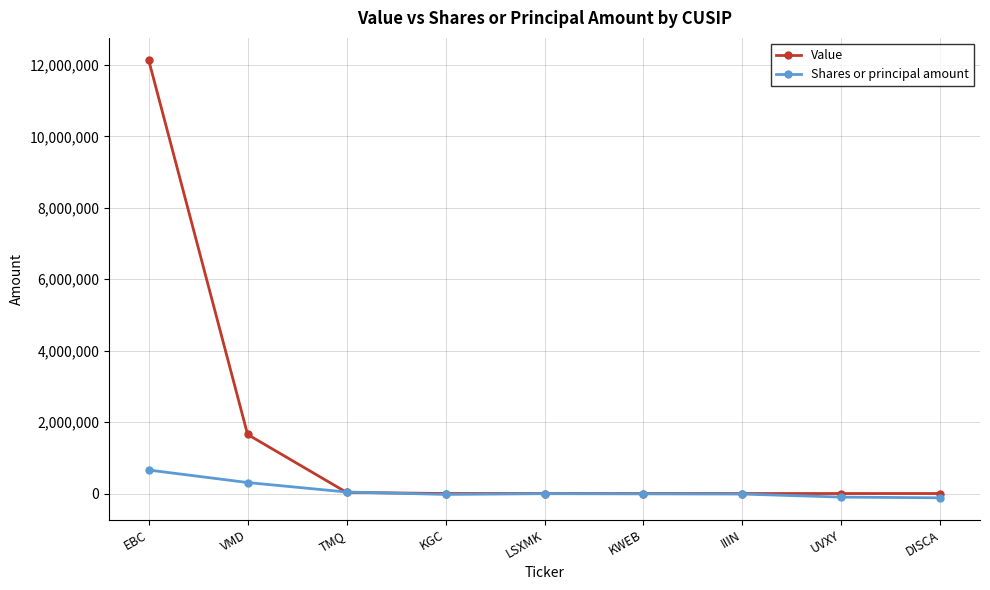

The Shares or principal amount series shows -10000 at KWEB. True or false?

True